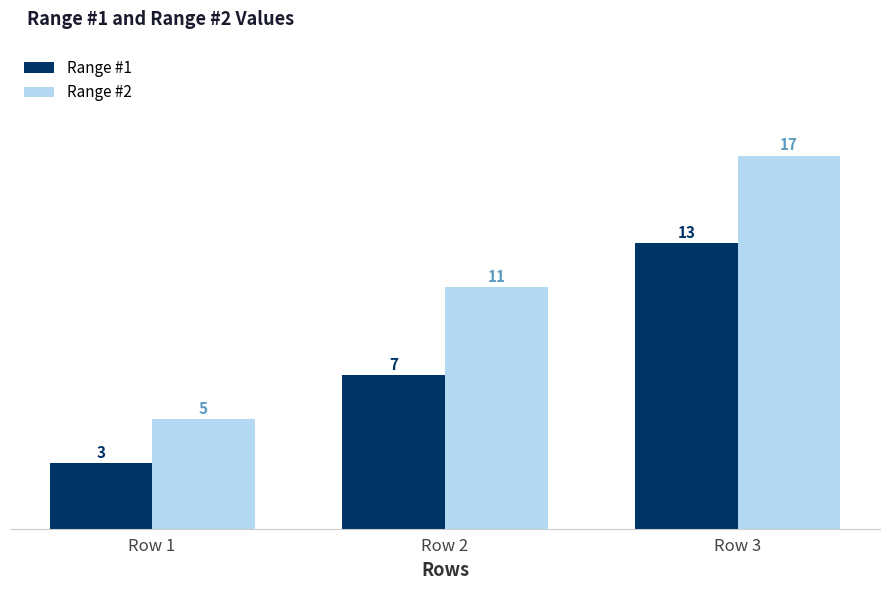

At how many categories does at least one series exceed 4?

3